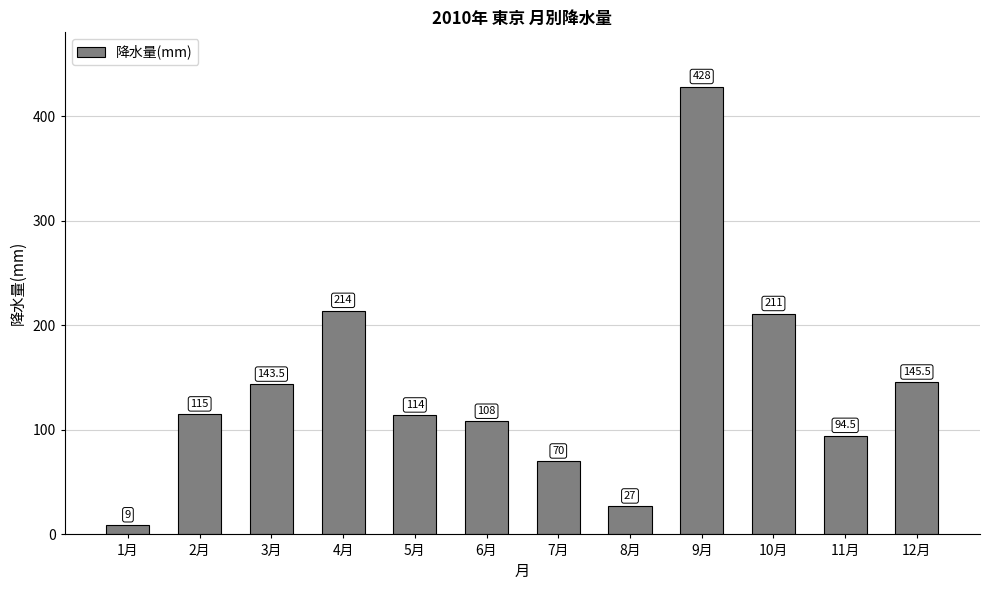

Which category has the highest value across all series?

9月